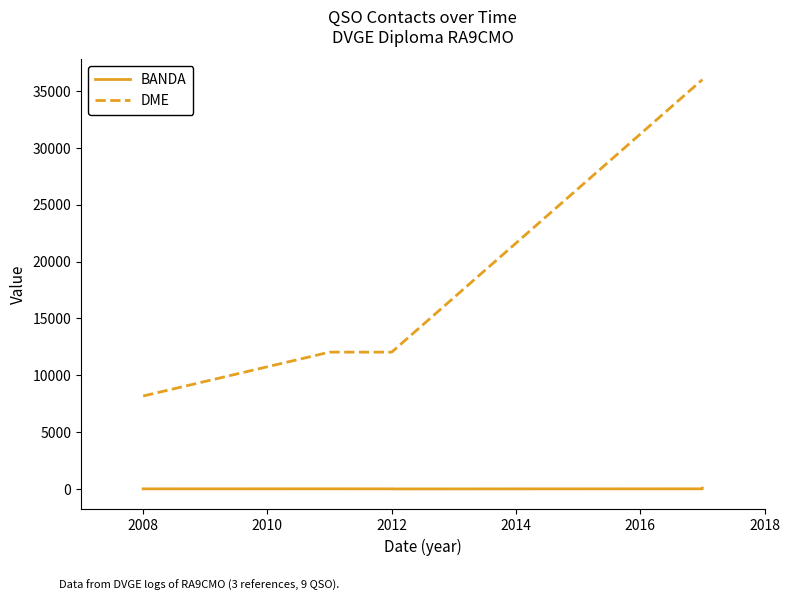

Which series has the largest total across all categories?

DME